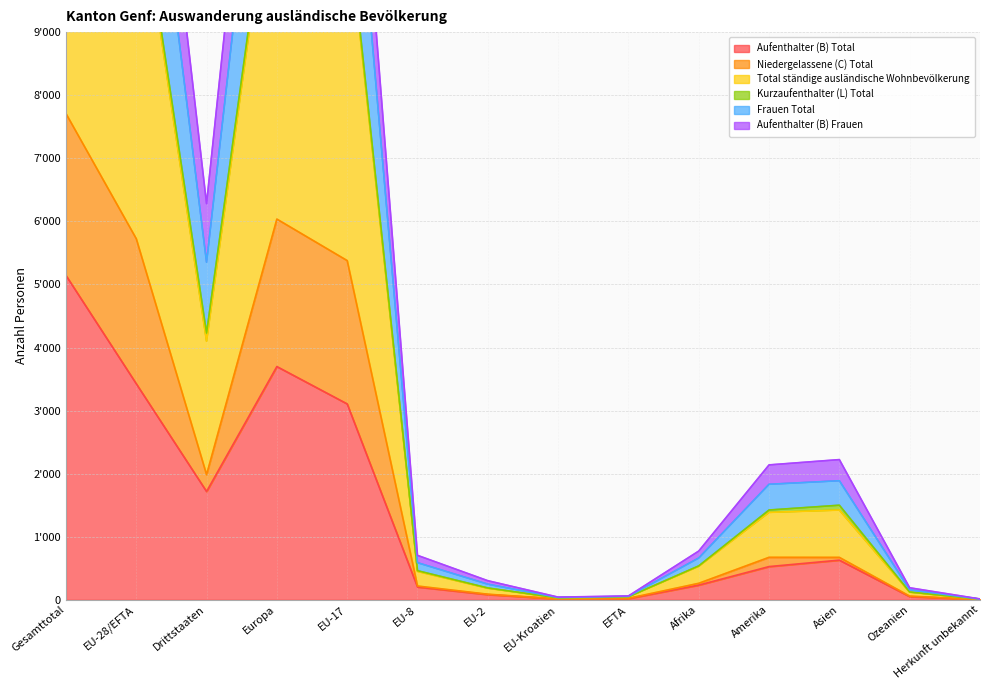

Which category has the lowest value in the Frauen Total series?

Herkunft unbekannt